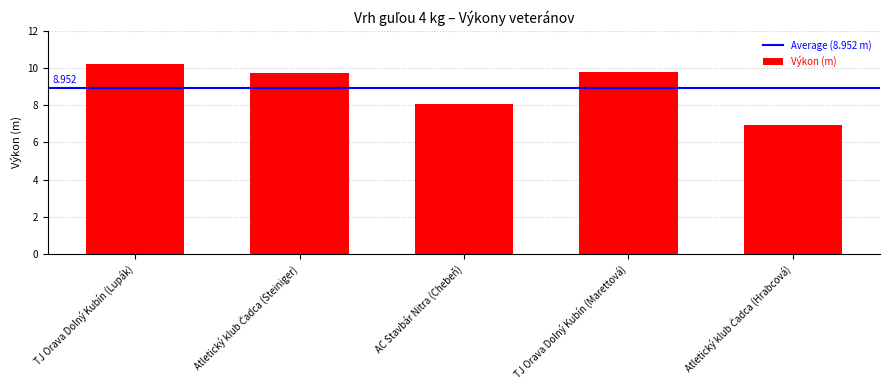

At which label does the data first exceed 9?

TJ Orava Dolný Kubín (Lupák)